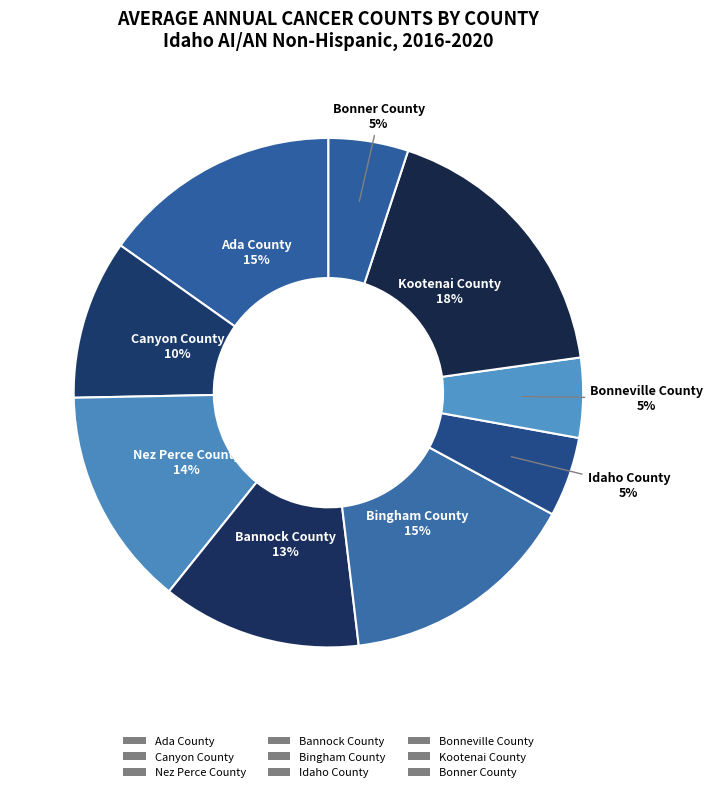

To the nearest percent, what is the average slice percentage?

11%